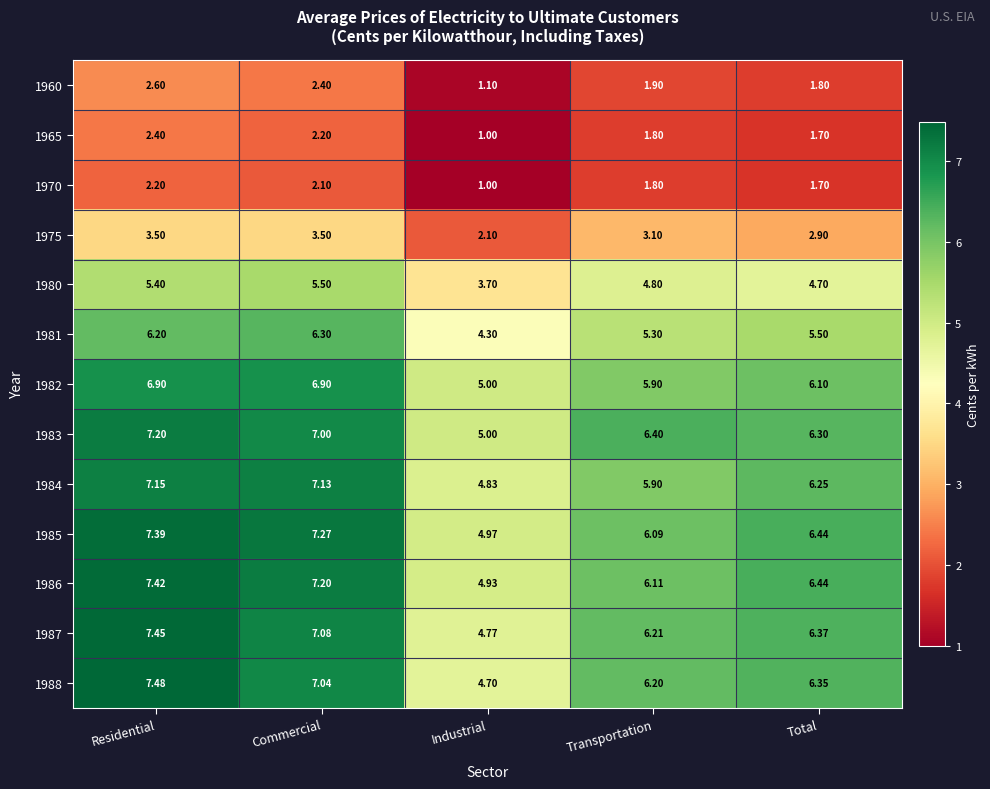

At which label does 1960 reach its minimum?

Industrial